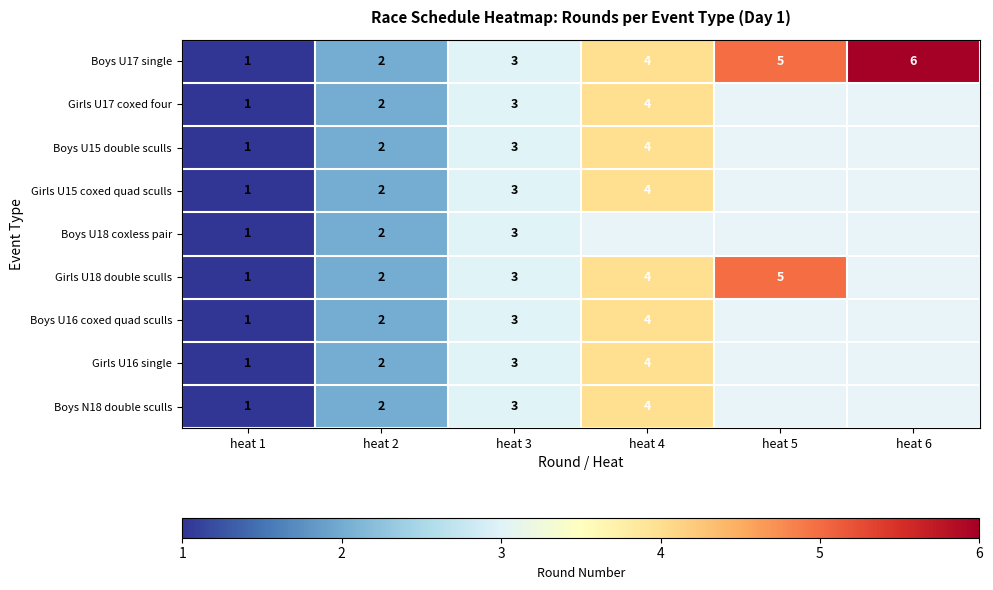

The value of Boys U16 coxed quad sculls at heat 1 is 1. True or false?

True